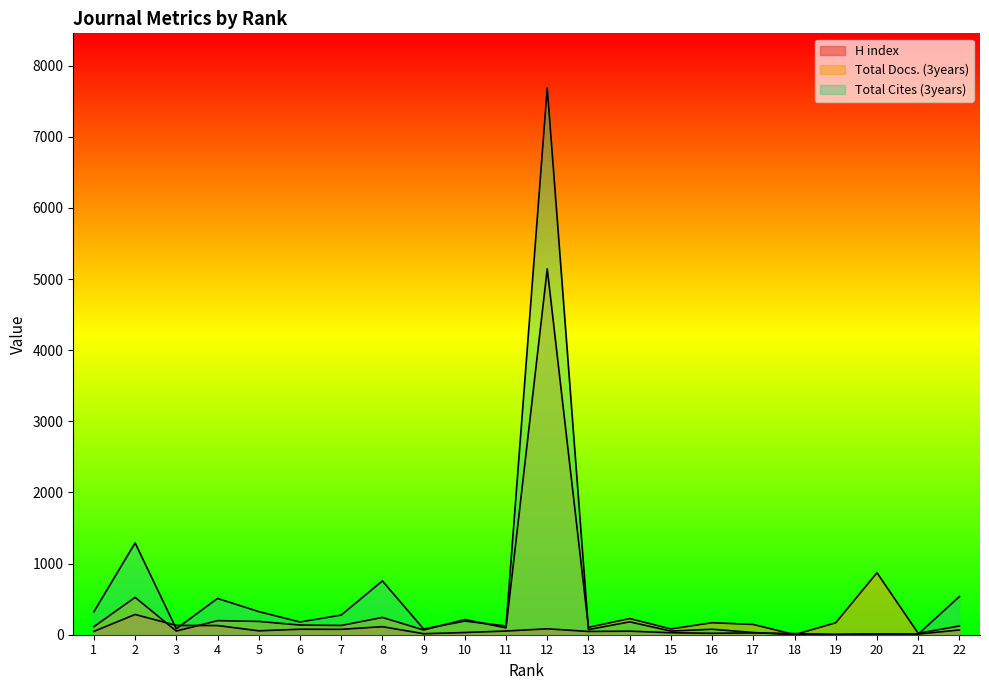

What is the sum of the H index values at 4 and 2?

414